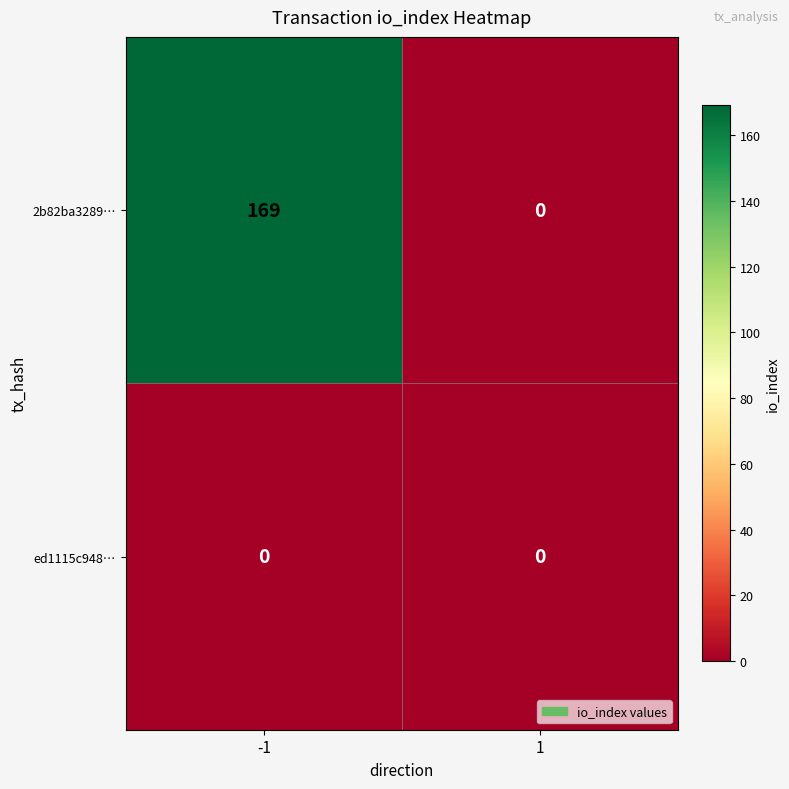

What is the total value across all series at -1?

169